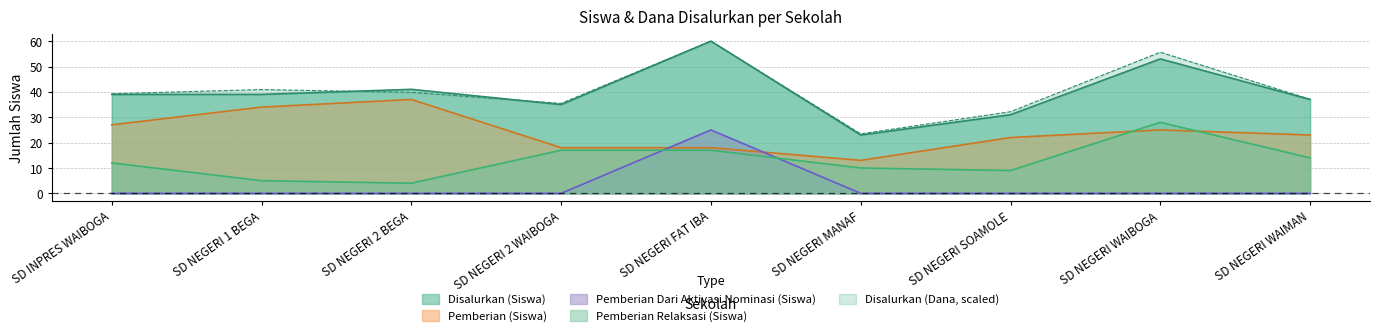

Count the number of data series in this chart.

5